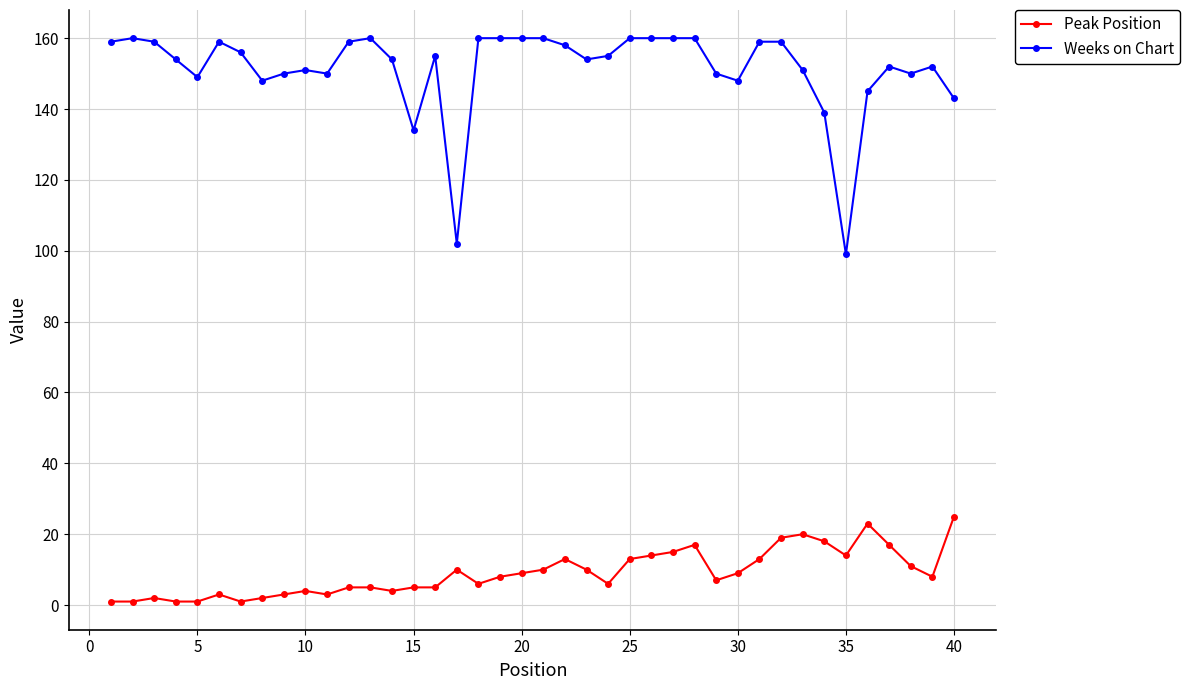

True or false: Peak Position and Weeks on Chart cross at least once.

False